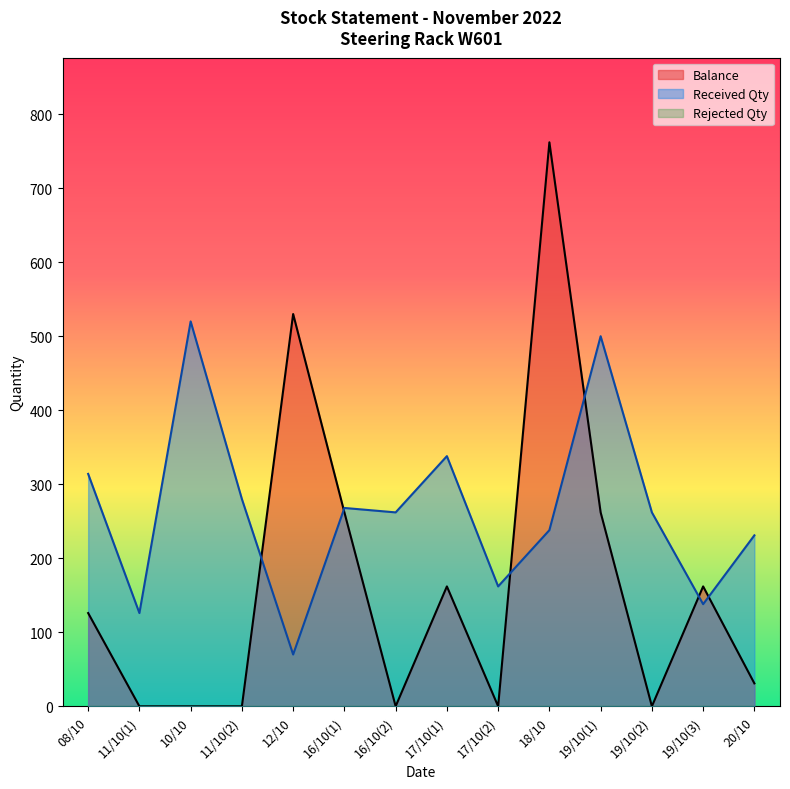

Which series has the widest spread of values?

Balance